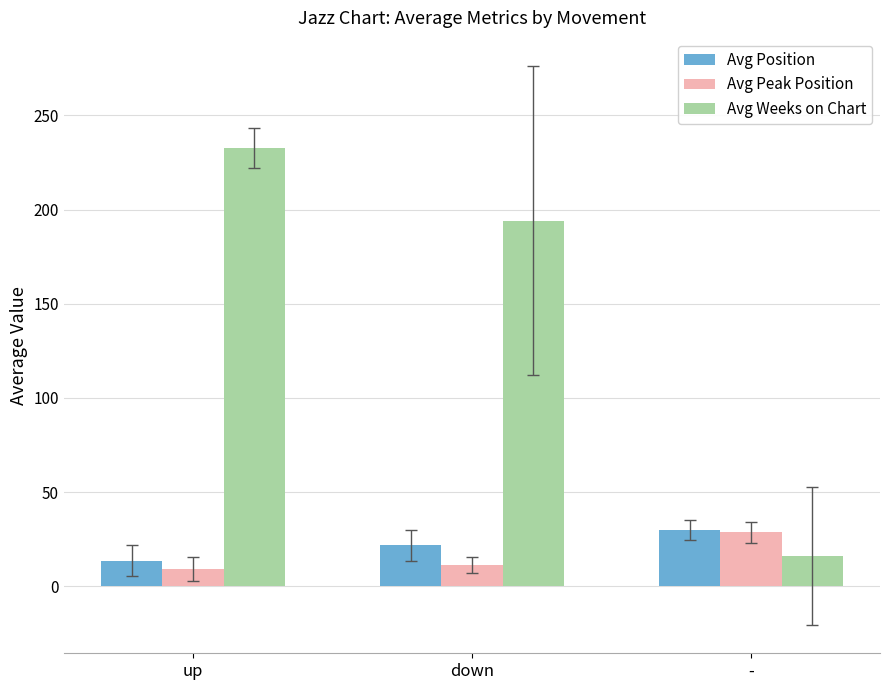

What is the difference between the highest and lowest values at up?

223.3